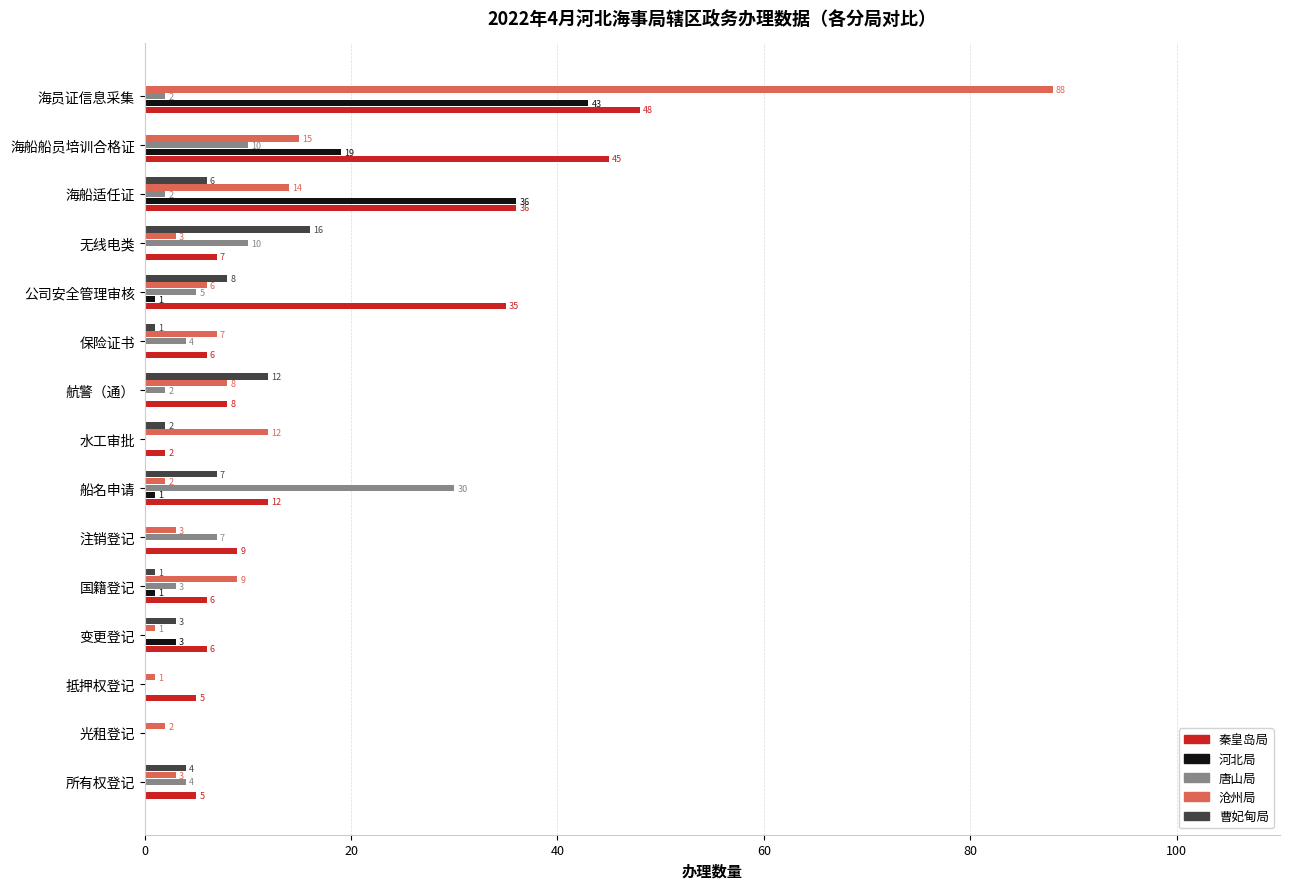

Which series has the largest total across all categories?

秦皇岛局